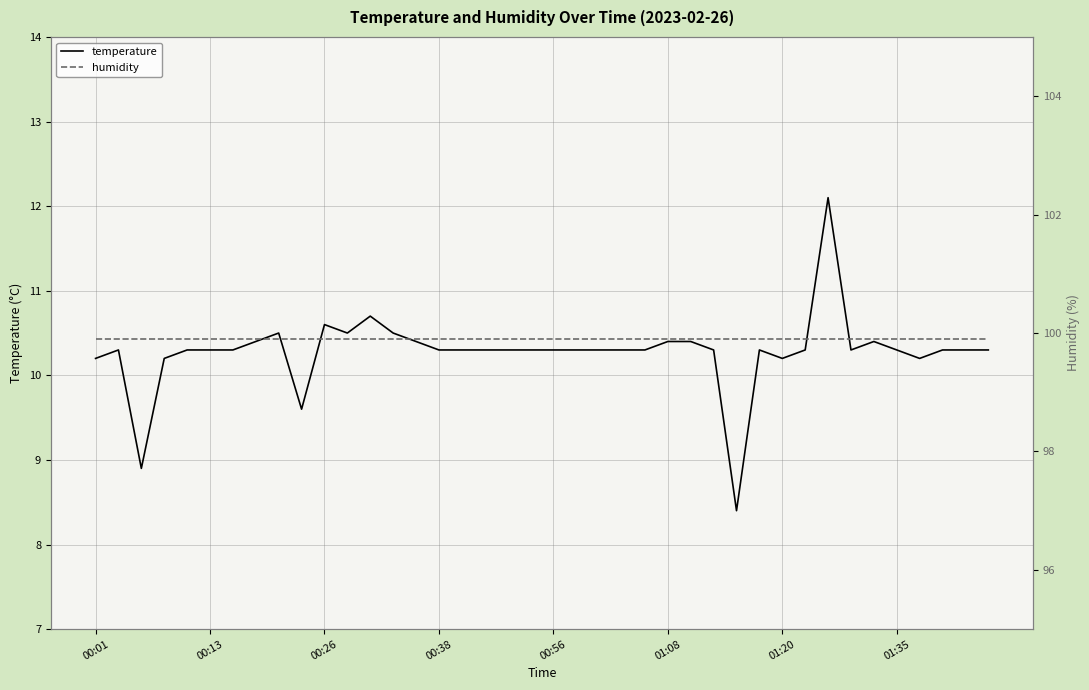

At 01:35, list the series in order from largest to smallest.

humidity, temperature